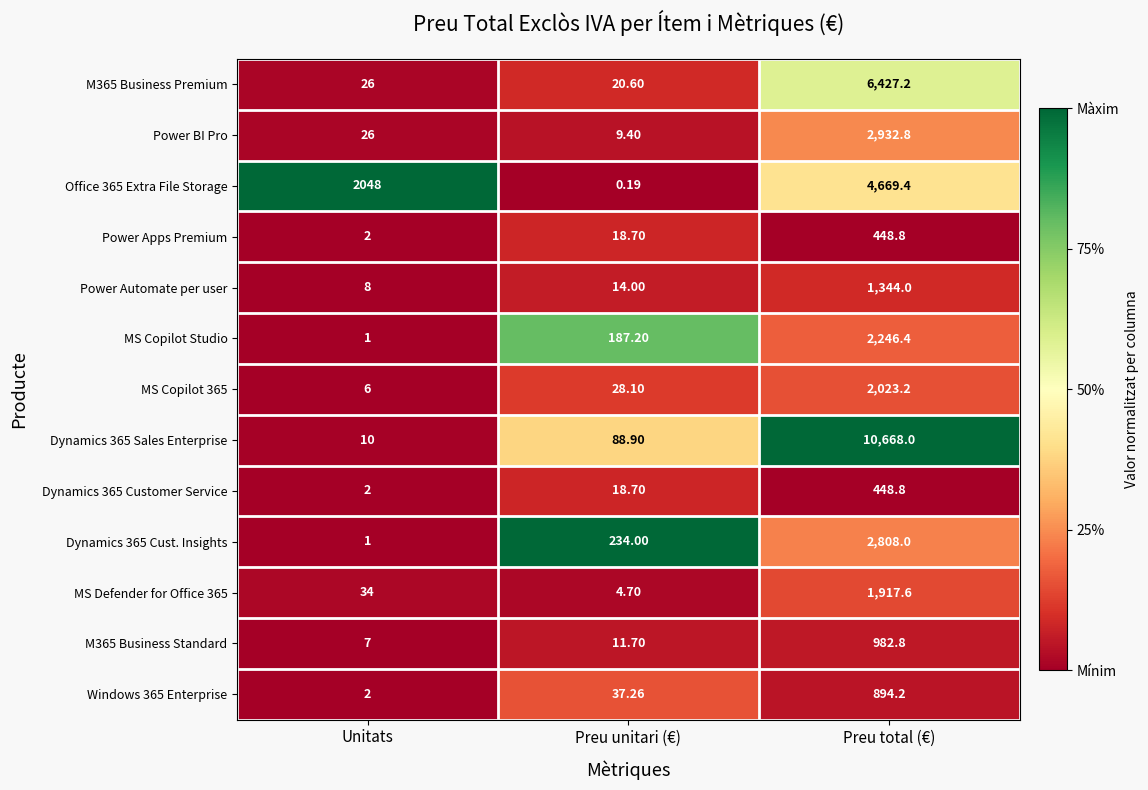

List the labels in order of Dynamics 365 Sales Enterprise value, largest first.

Preu total (€), Preu unitari (€), Unitats